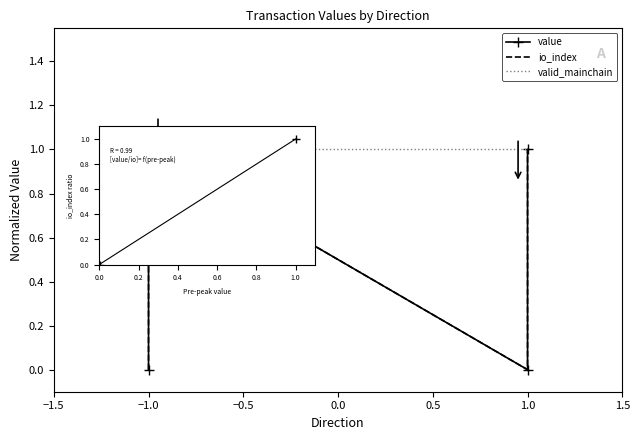

Count the number of data series in this chart.

3